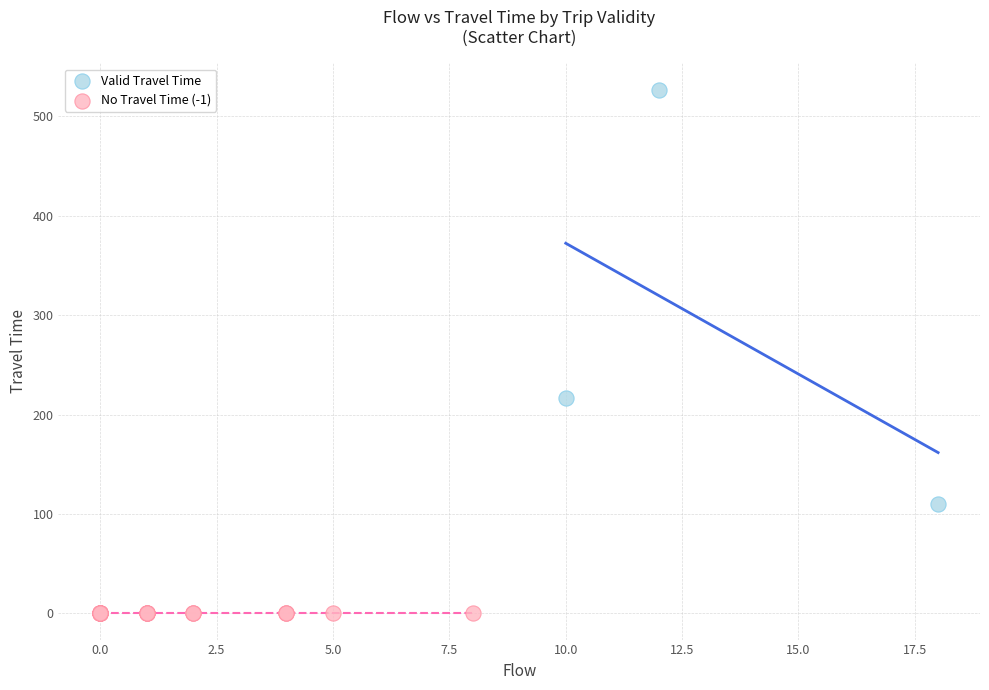

Which series contains the highest Y value?

Valid Travel Time